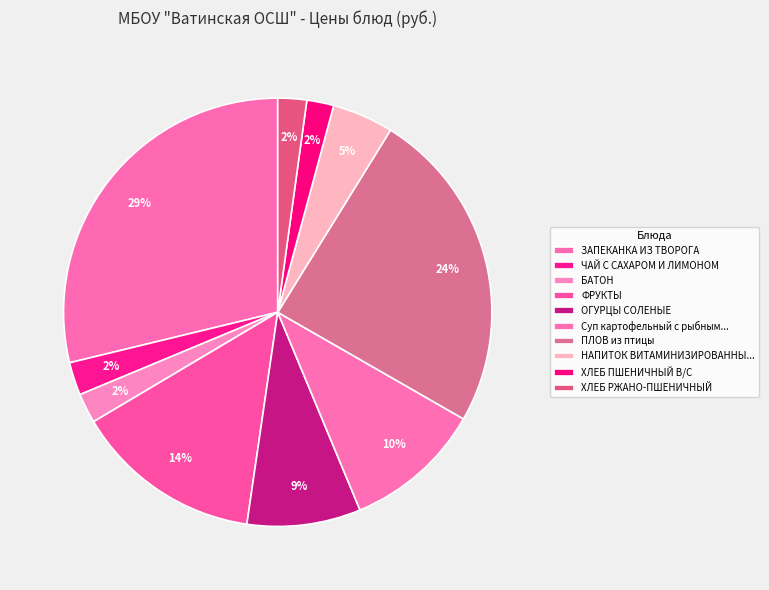

How many segments does this pie chart have?

10